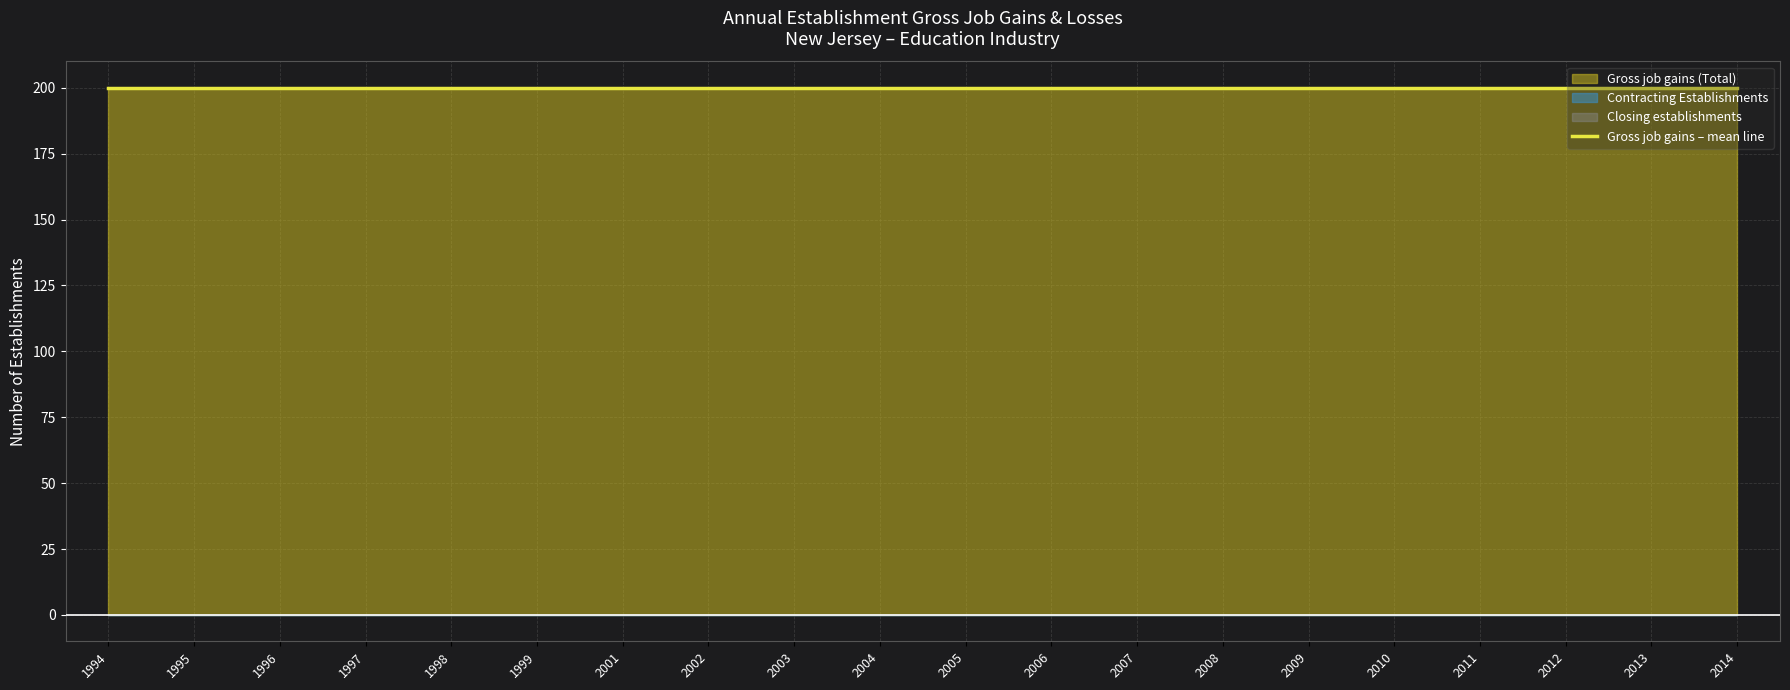

True or false: Contracting Establishments has more than 1 points higher than both neighbors.

False